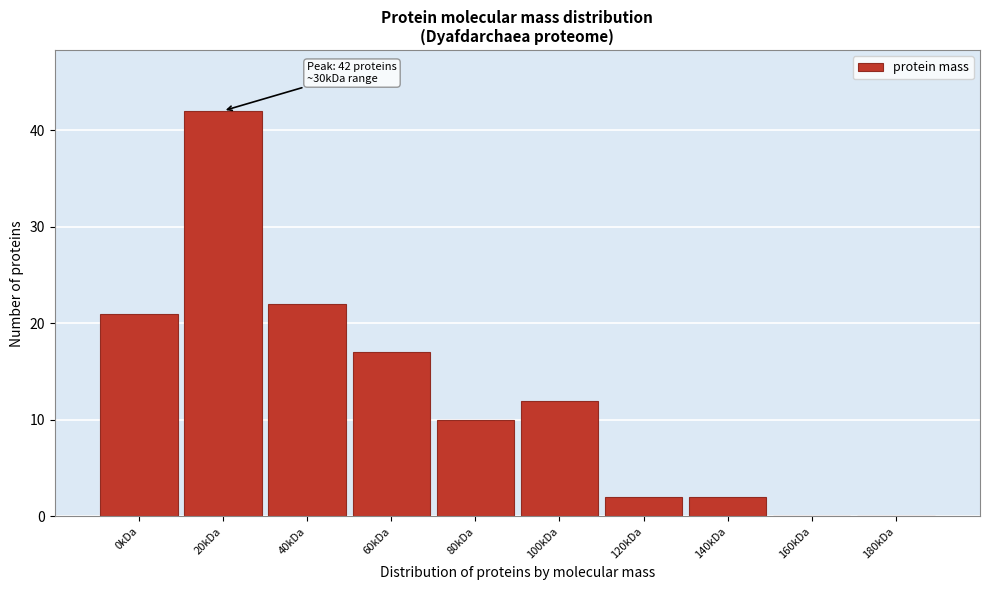

Reading left to right, transcribe all the data shown in this chart.

0kDa=21	20kDa=42	40kDa=22	60kDa=17	80kDa=10	100kDa=12	120kDa=2	140kDa=2	160kDa=0	180kDa=0